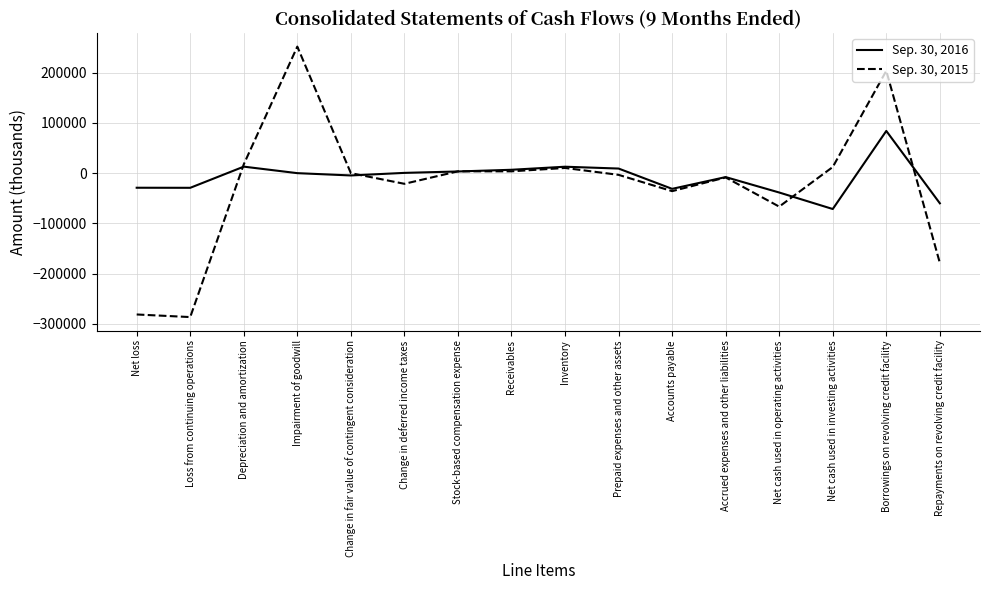

Which series ends up on top after the final intersection of Sep. 30, 2016 and Sep. 30, 2015?

Sep. 30, 2016